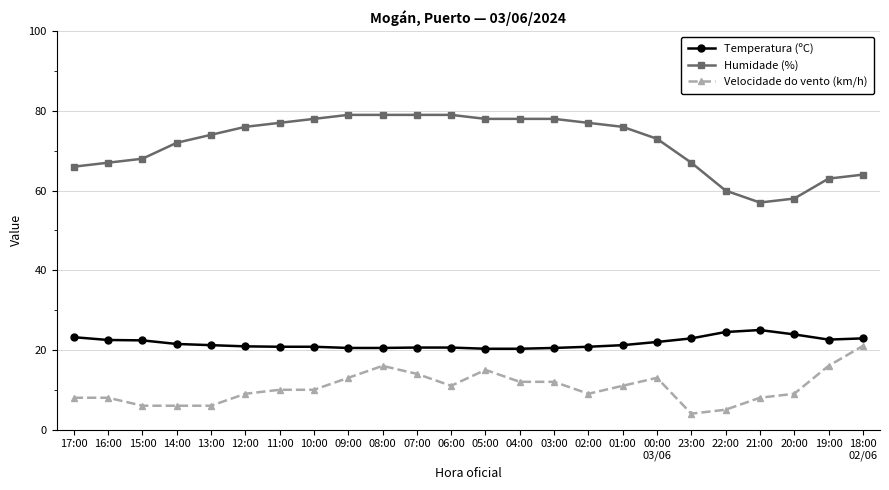

Which series has the widest spread of values?

Humidade (%)